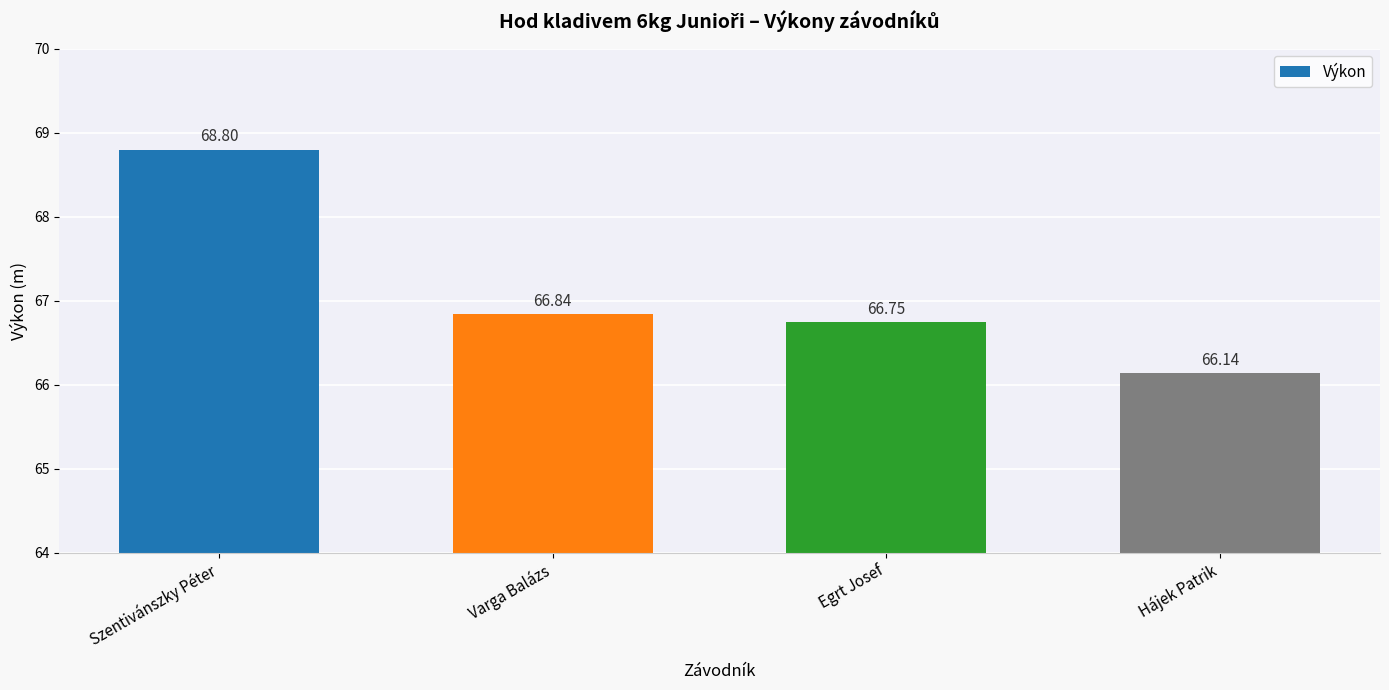

Rank the categories by value from highest to lowest.

Szentivánszky Péter, Varga Balázs, Egrt Josef, Hájek Patrik